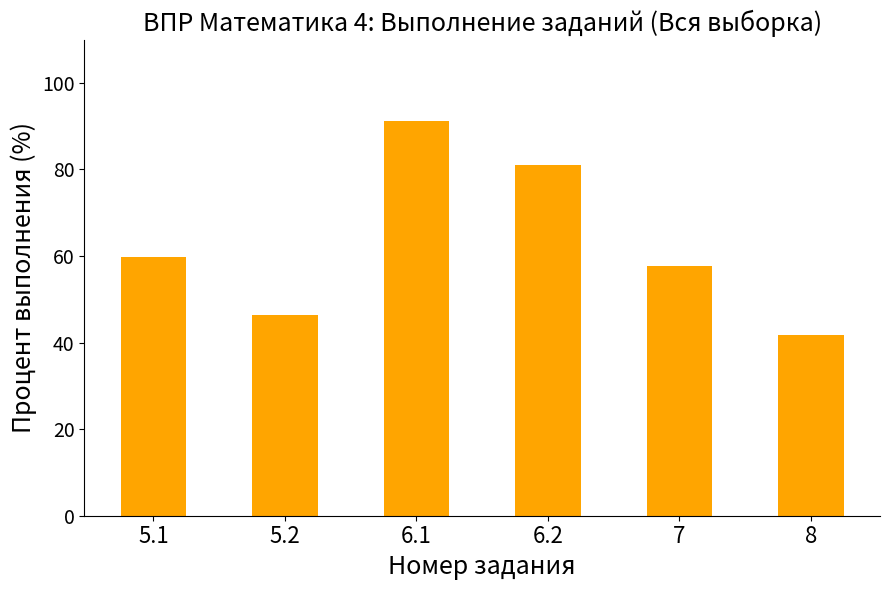

What is the change in value from 6.1 to 8?

-49.5